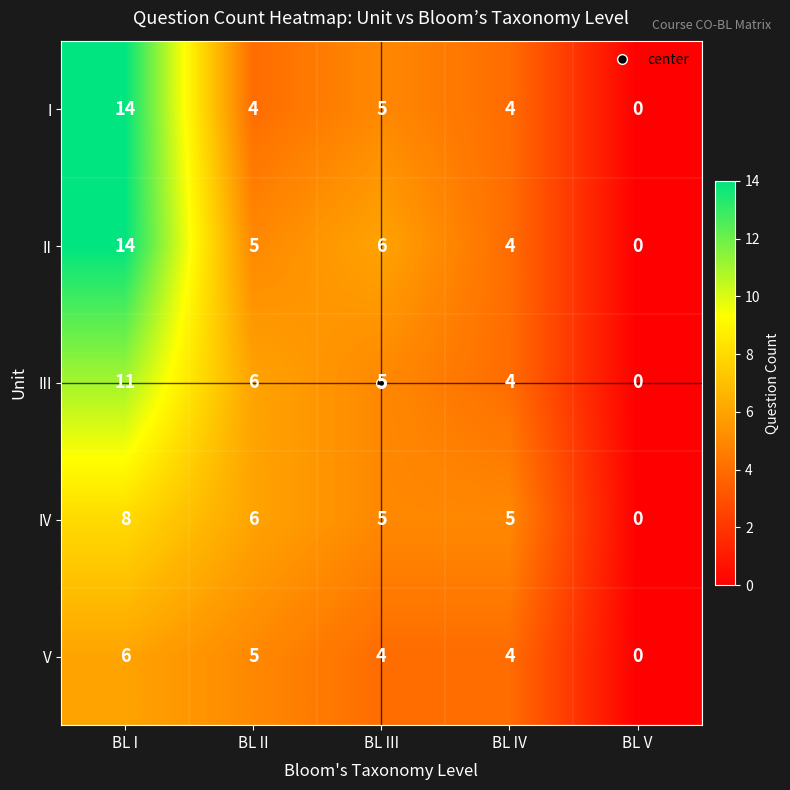

True or false: III has a value of 0 at BL V.

True